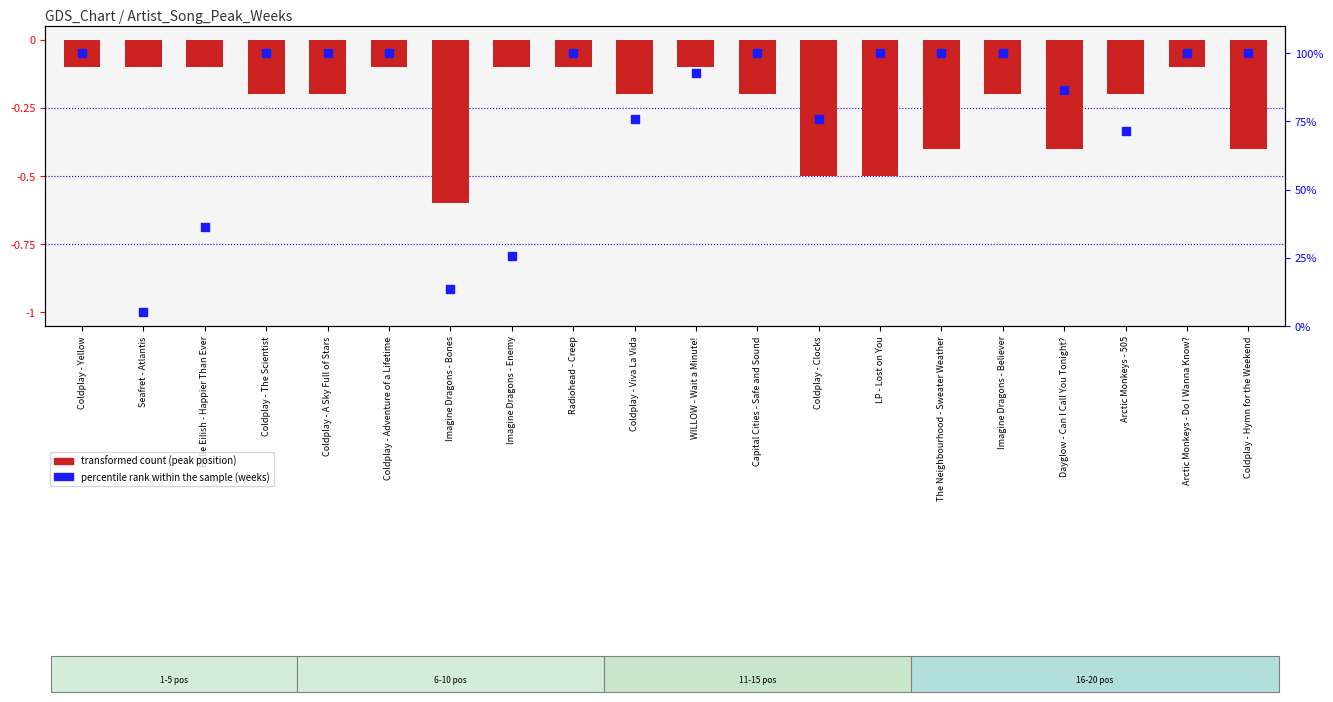

Which series has the largest total across all categories?

percentile rank within the sample